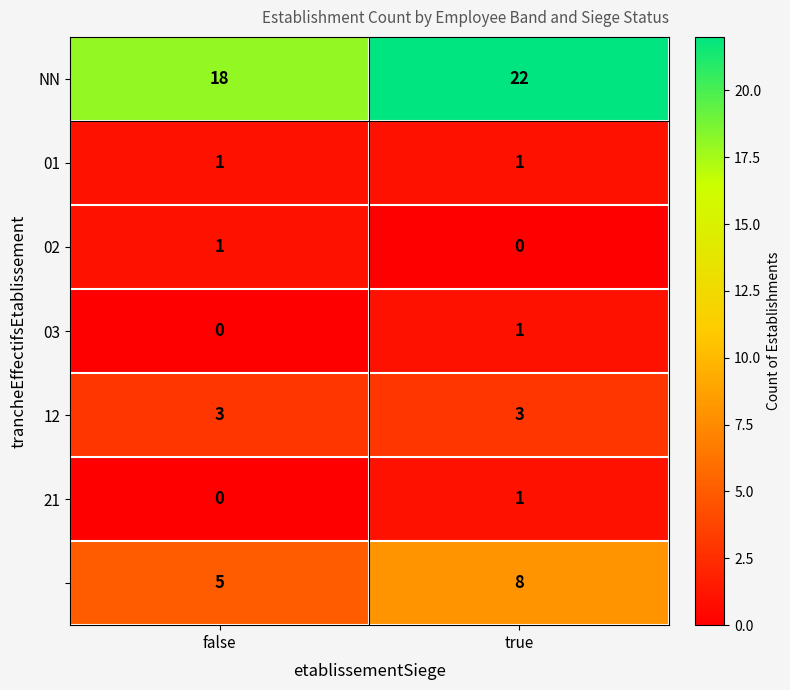

What is the difference between the highest and lowest values at true?

22